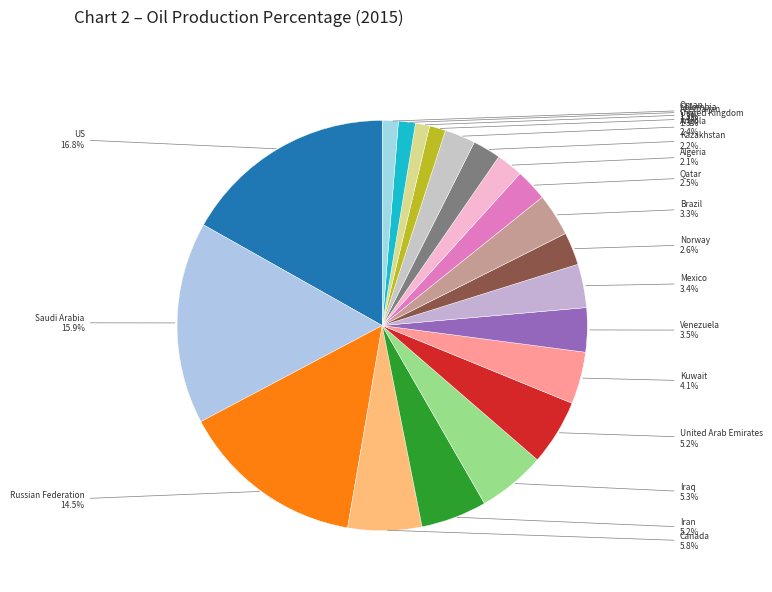

Is it true that Iraq is 1% of the pie?

False